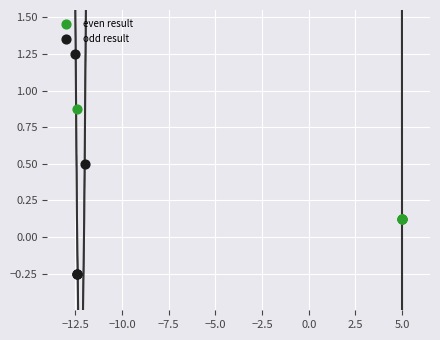

What are all the series names shown in the legend?

even result, odd result